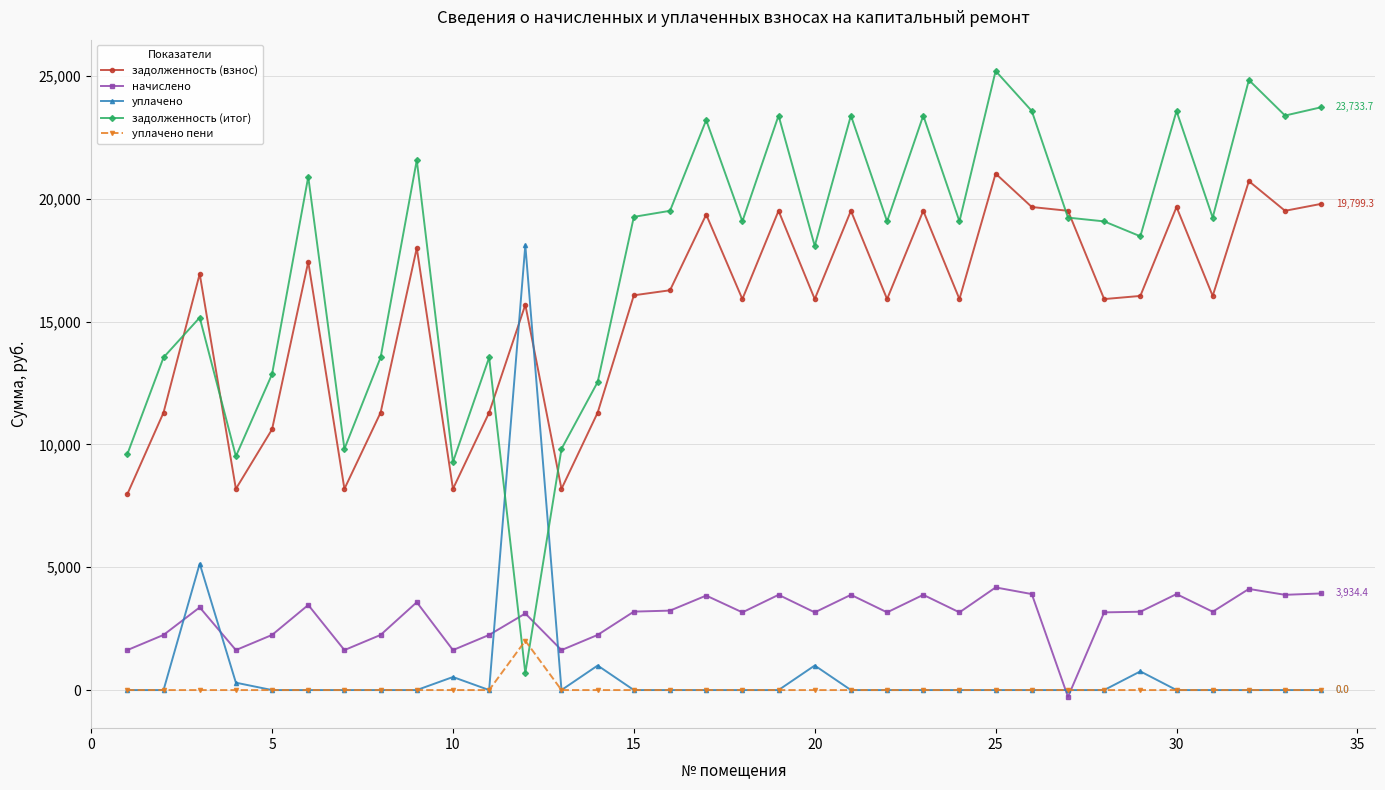

Which series has the widest spread of values?

задолженность (итог)